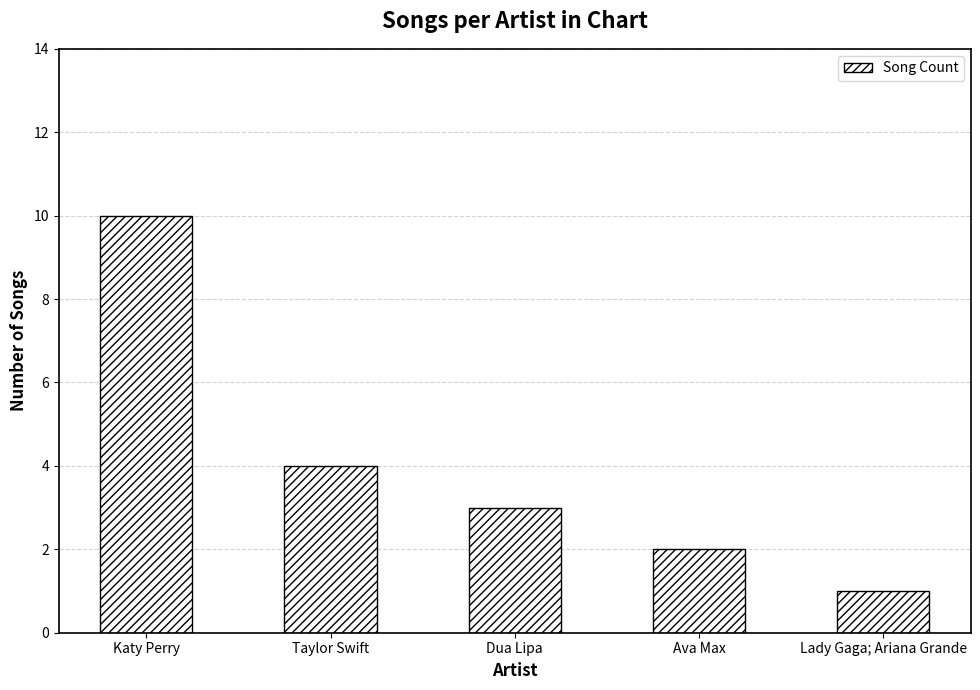

What is the change in value from Katy Perry to Ava Max?

-8